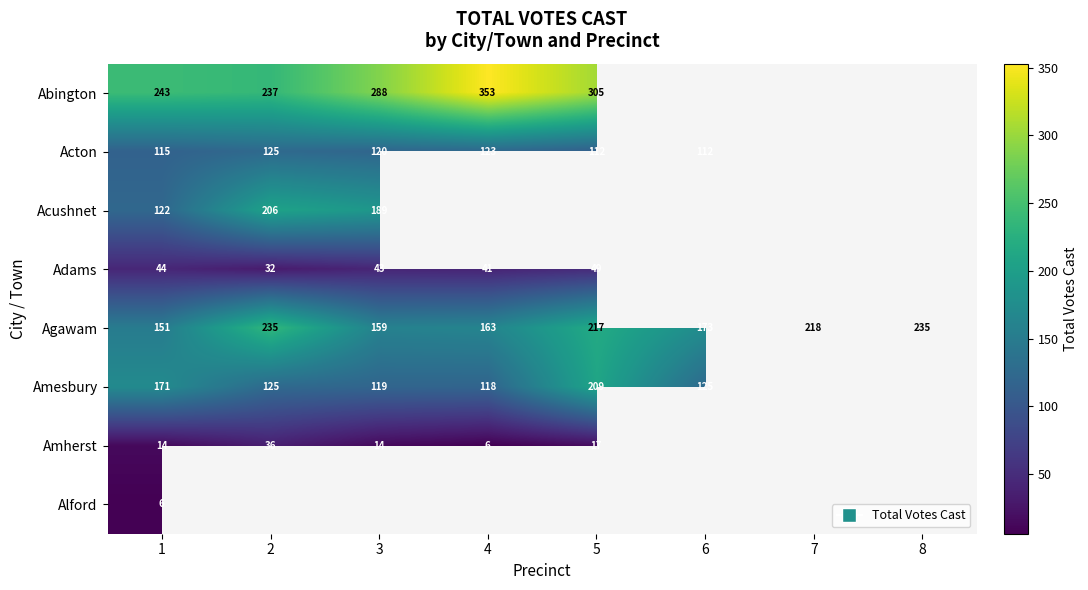

What is the difference between the highest and lowest values at 1?

237